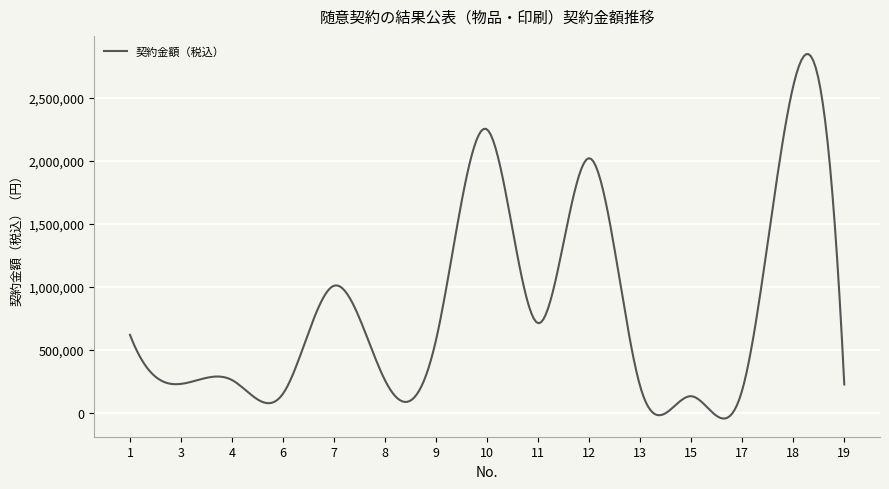

What is the difference between the maximum and minimum values?

2892739.0